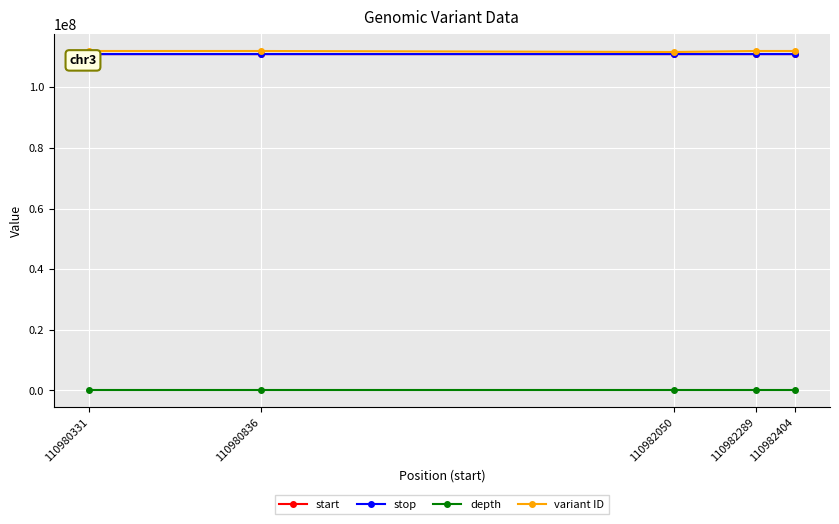

Is it true that stop equals 110982405 at 110982404?

True